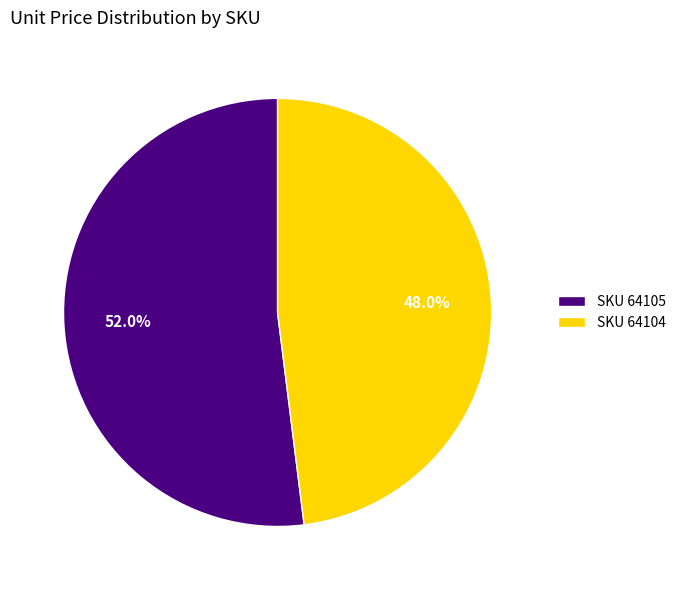

Is there a majority slice in this chart?

Yes